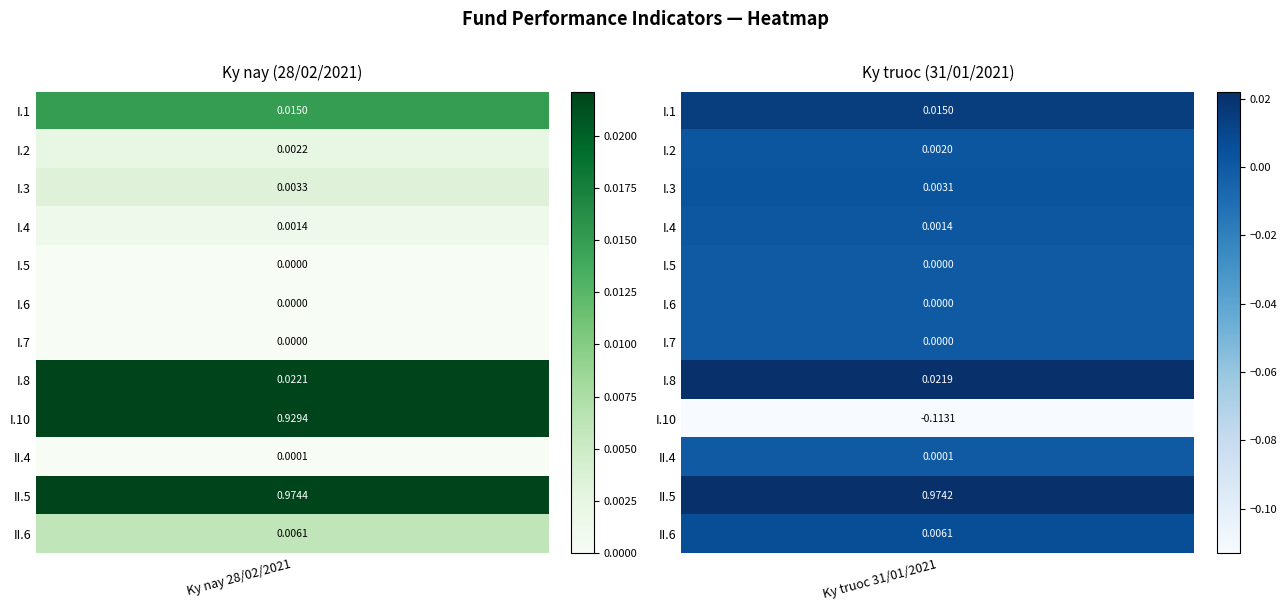

The I.3 series shows 0.0 at 1. True or false?

True